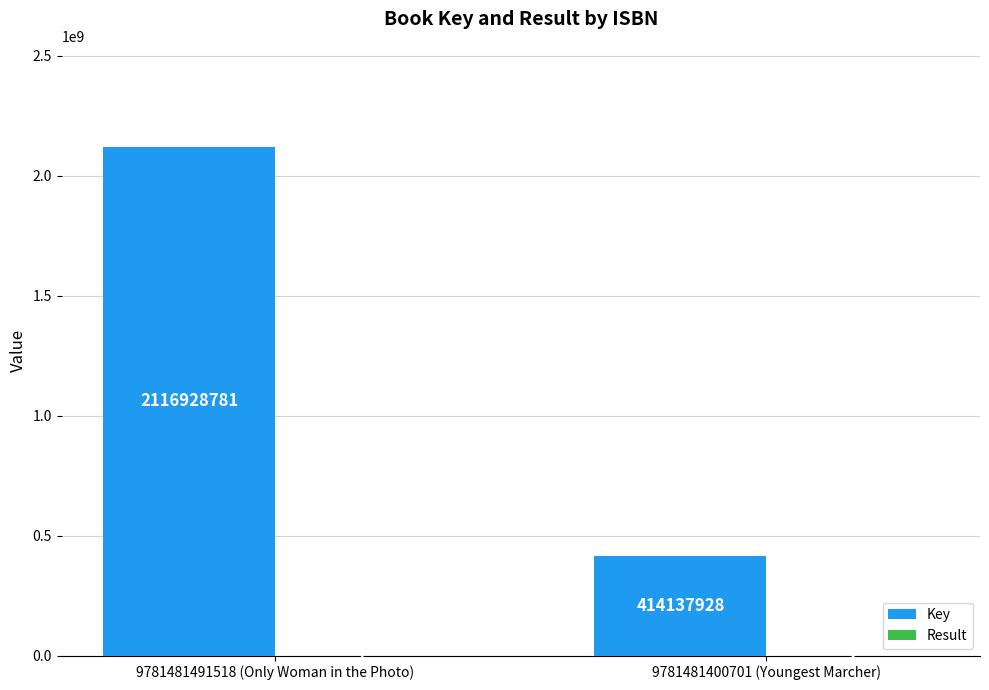

At which category is the sum across all series the highest?

9781481491518 (Only Woman in the Photo)